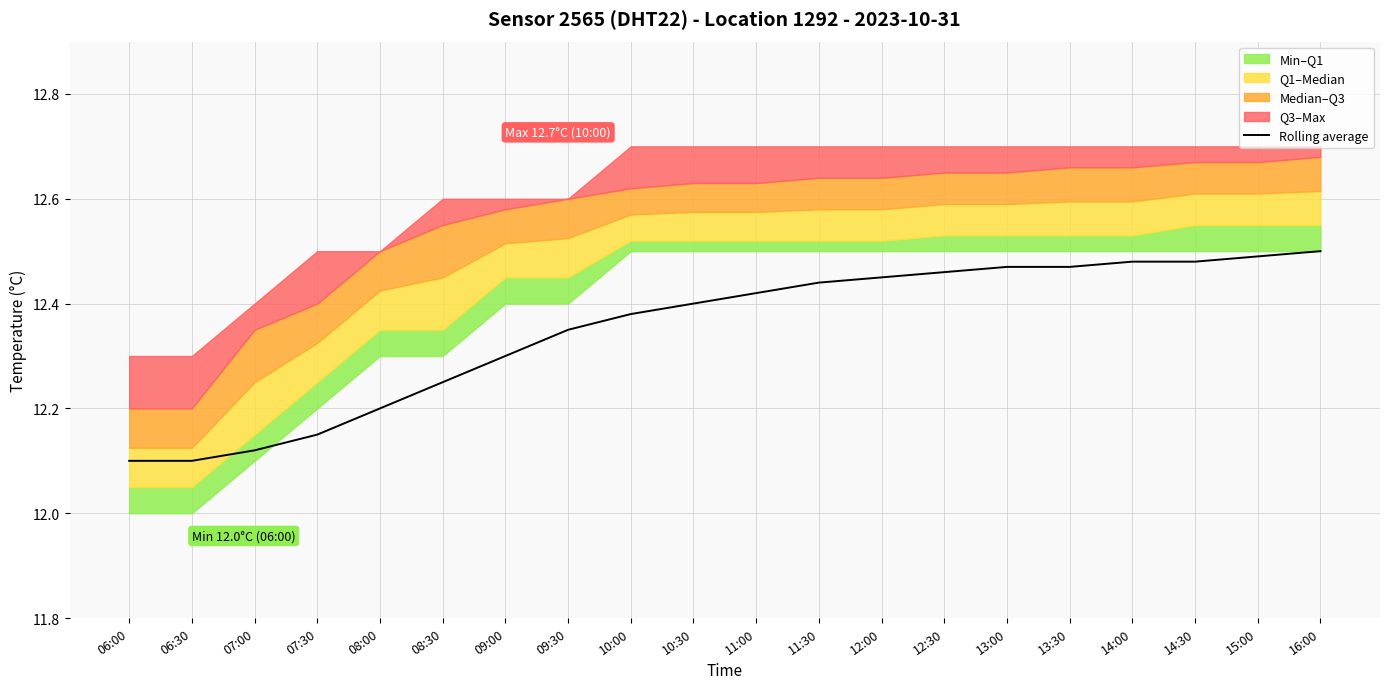

List the labels in order of value, smallest first.

06:00, 06:30, 07:00, 07:30, 08:00, 08:30, 09:00, 09:30, 10:00, 10:30, 11:00, 11:30, 12:00, 12:30, 13:00, 13:30, 14:00, 14:30, 15:00, 16:00